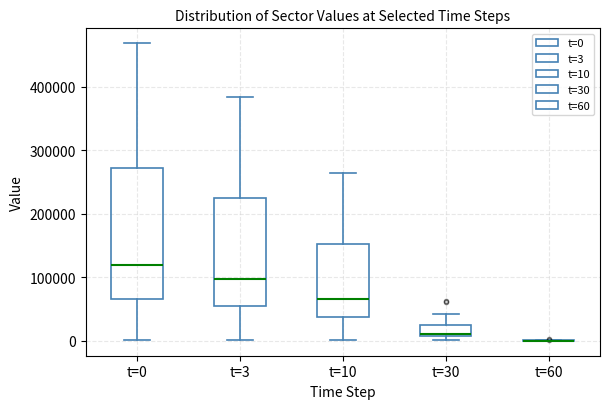

Where is the upper edge of the box for t=10 on the y-axis? The values are not printed on the chart, so give them approximately, as read against the axis.

150000